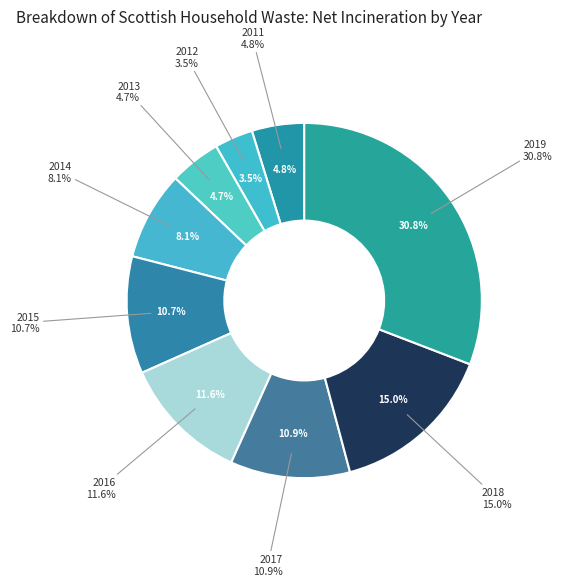

Combined, do 2019 and 2017 account for over 50%?

No